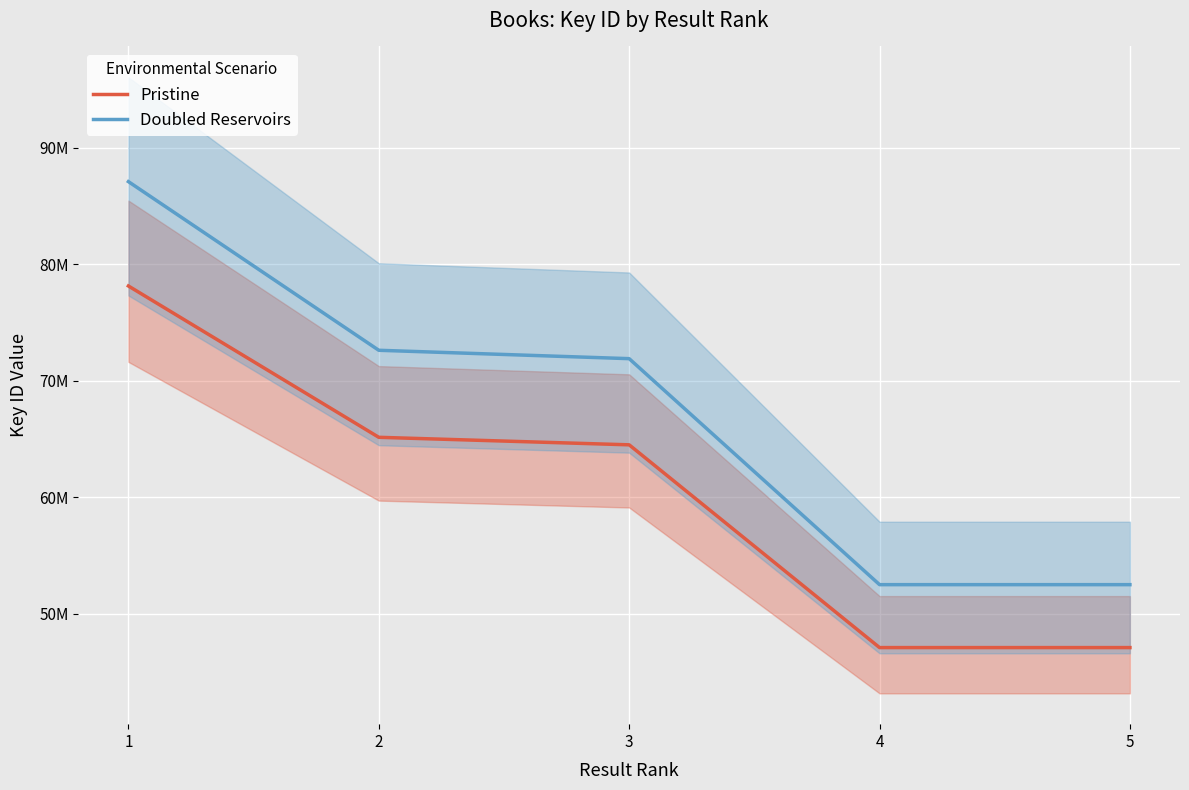

What is the sum of the Pristine values at 3 and 5?

111615574.1